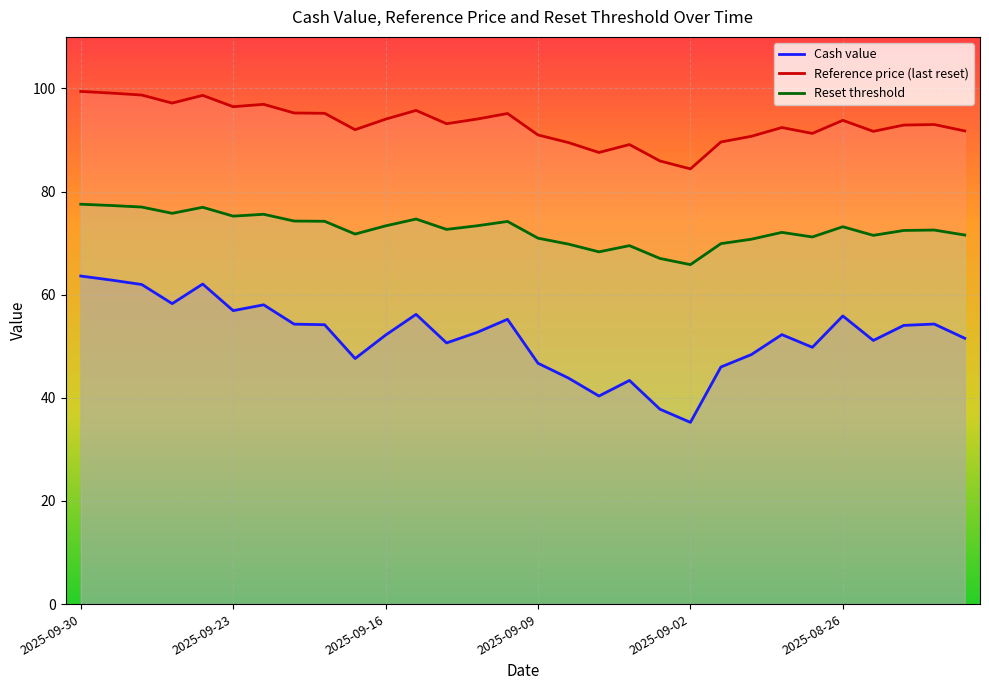

Rank the series by their maximum value, from highest to lowest.

Reference price (last reset), Reset threshold, Cash value